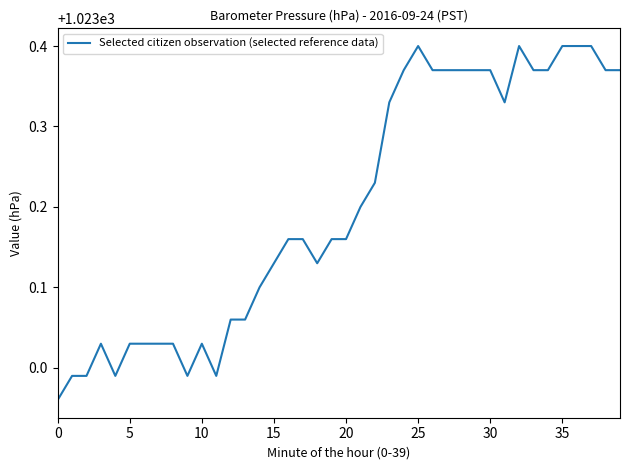

What is the difference between the maximum and minimum values?

0.4